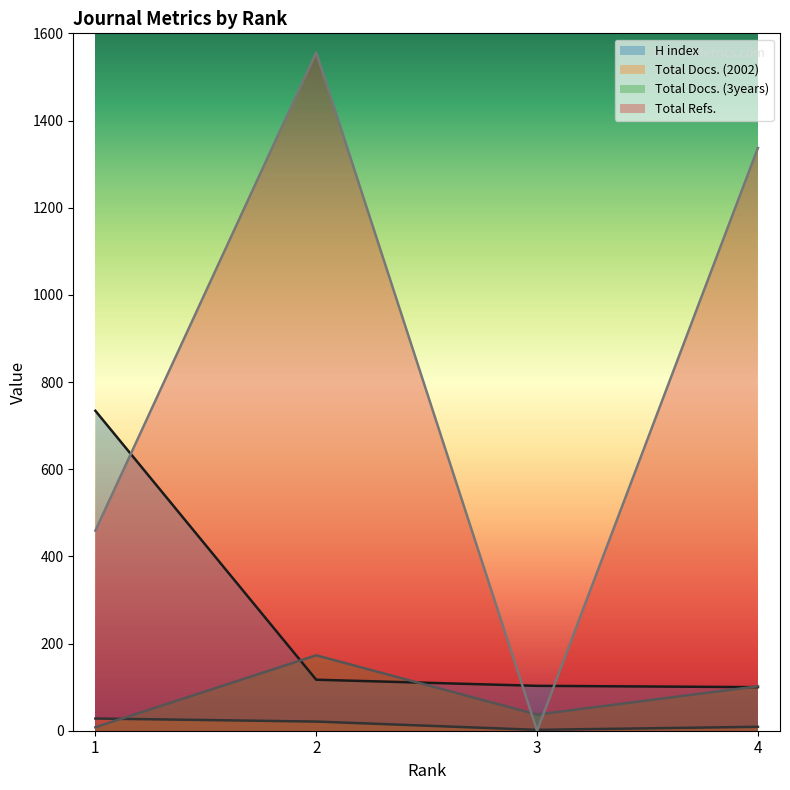

True or false: Total Refs. has a value of 213 at 1.

False